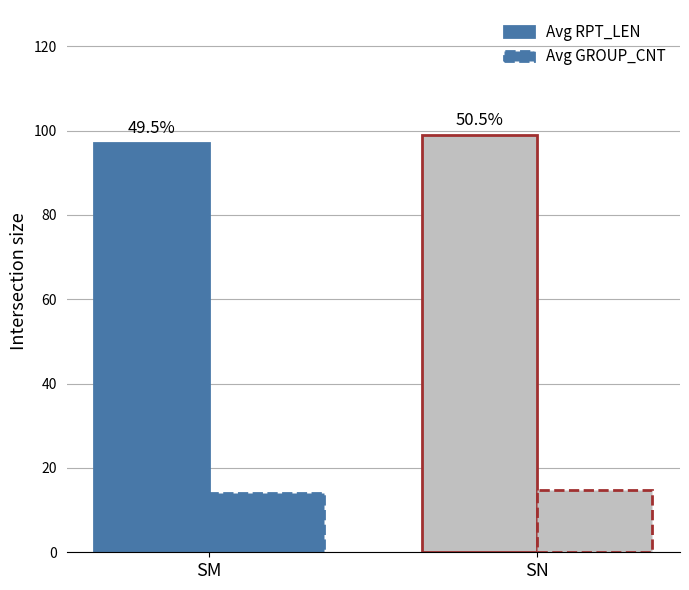

Does the chart contain stacked bars?

No